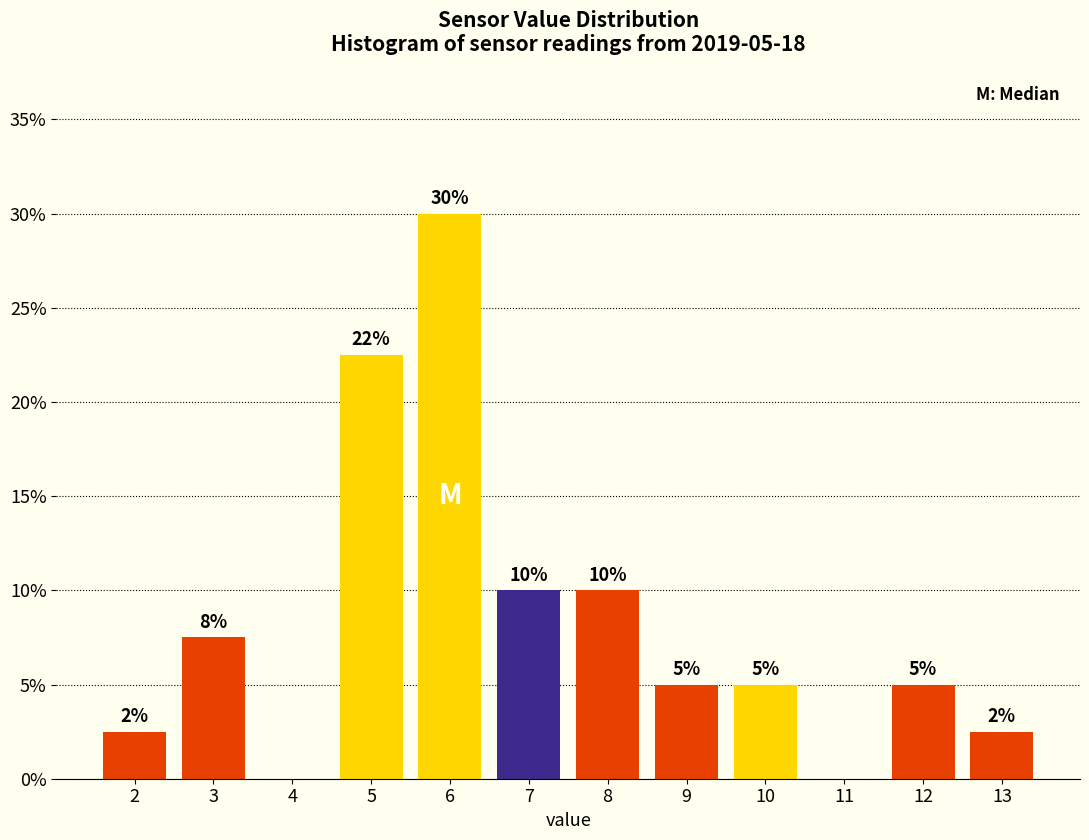

At which category does the chart reach its peak across all series?

6